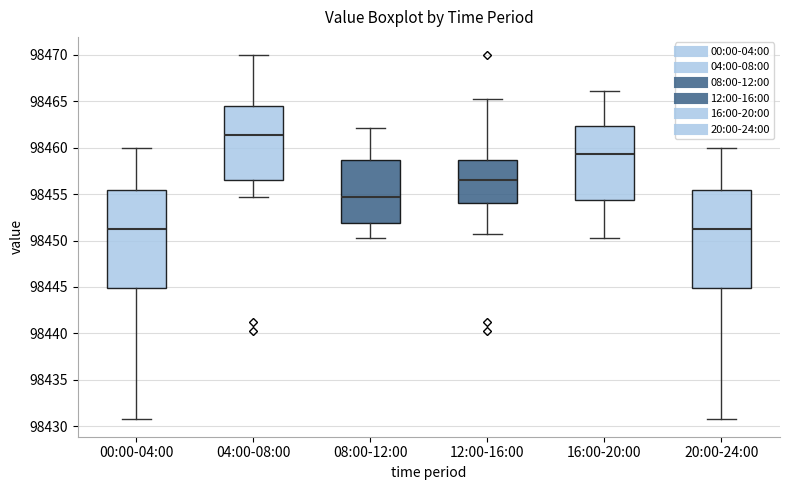

Where is the lower edge of the box for 08:00-12:00 on the y-axis? The values are not printed on the chart, so give them approximately, as read against the axis.

98452.0